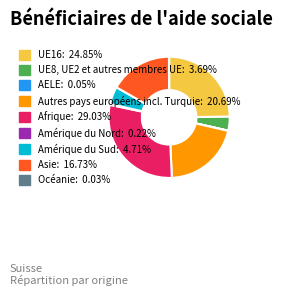

Is there a majority slice in this chart?

No